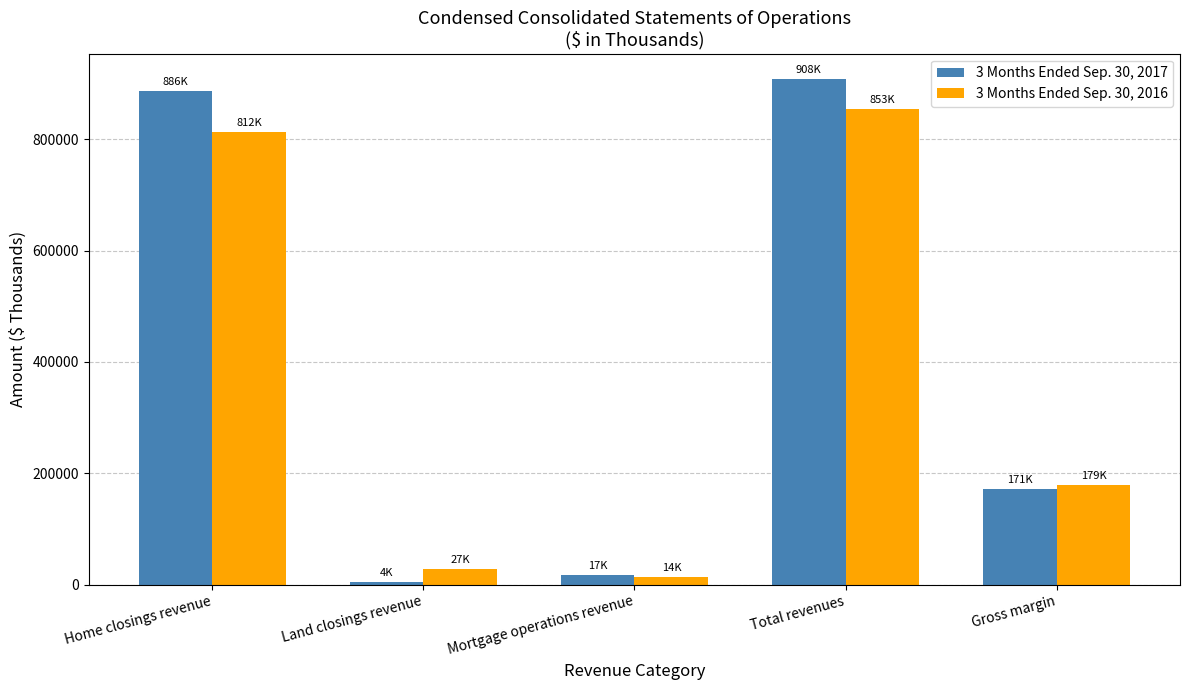

The value of 3 Months Ended Sep. 30, 2017 at Total revenues is 1278952. True or false?

False